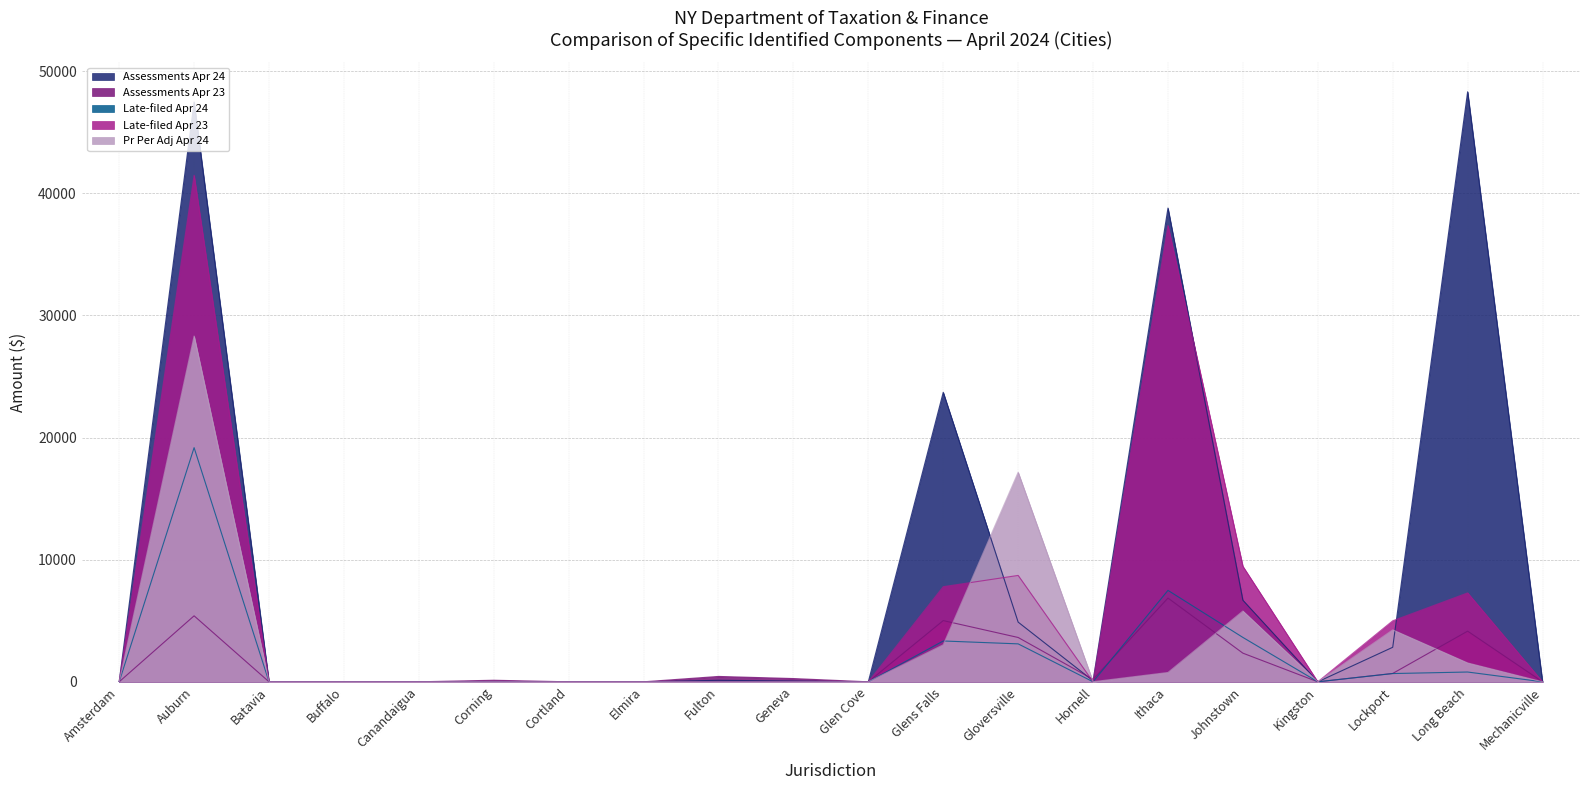

What is the difference between the highest and lowest values at Glens Falls?

20672.8